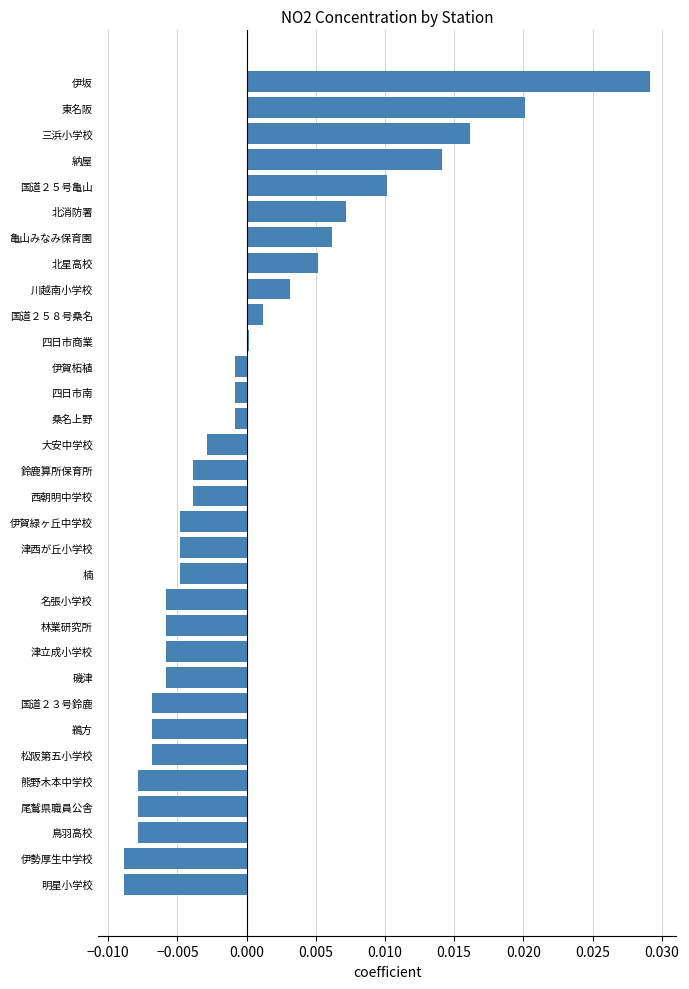

Is it true that the value at 納屋 is 0.0?

True